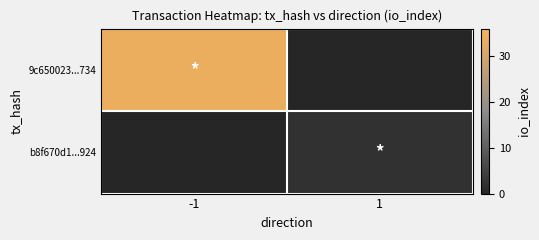

List the series in order of their peak value, lowest first.

b8f670d1...924, 9c650023...734